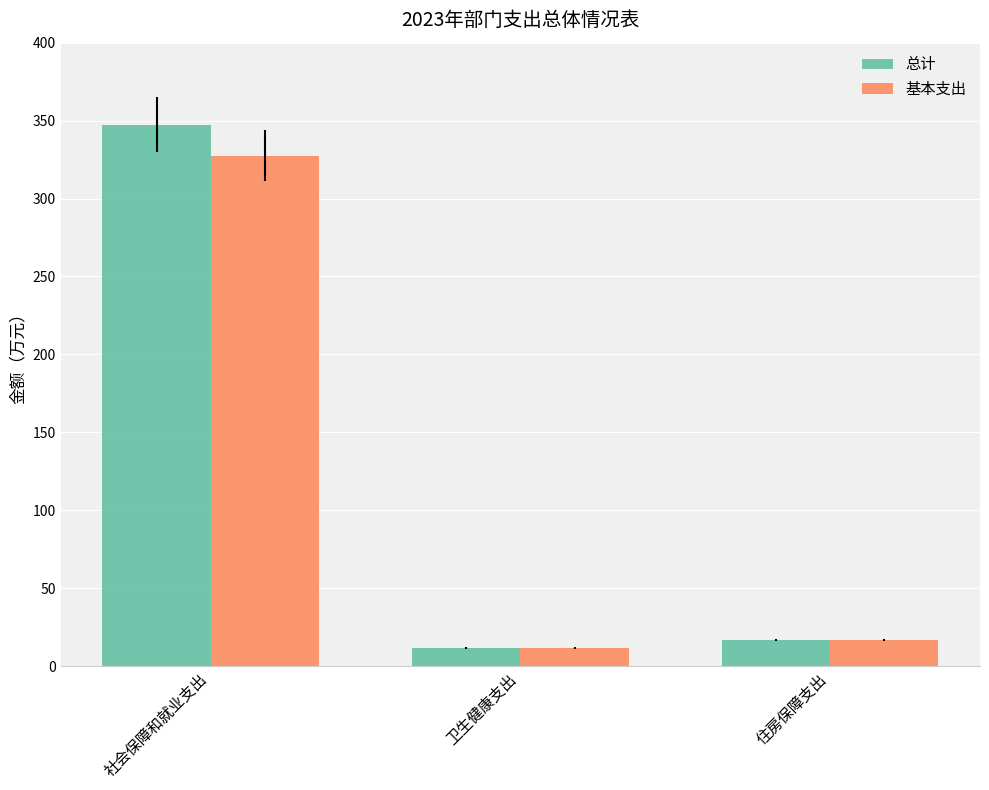

What is the smallest value displayed?

11.6